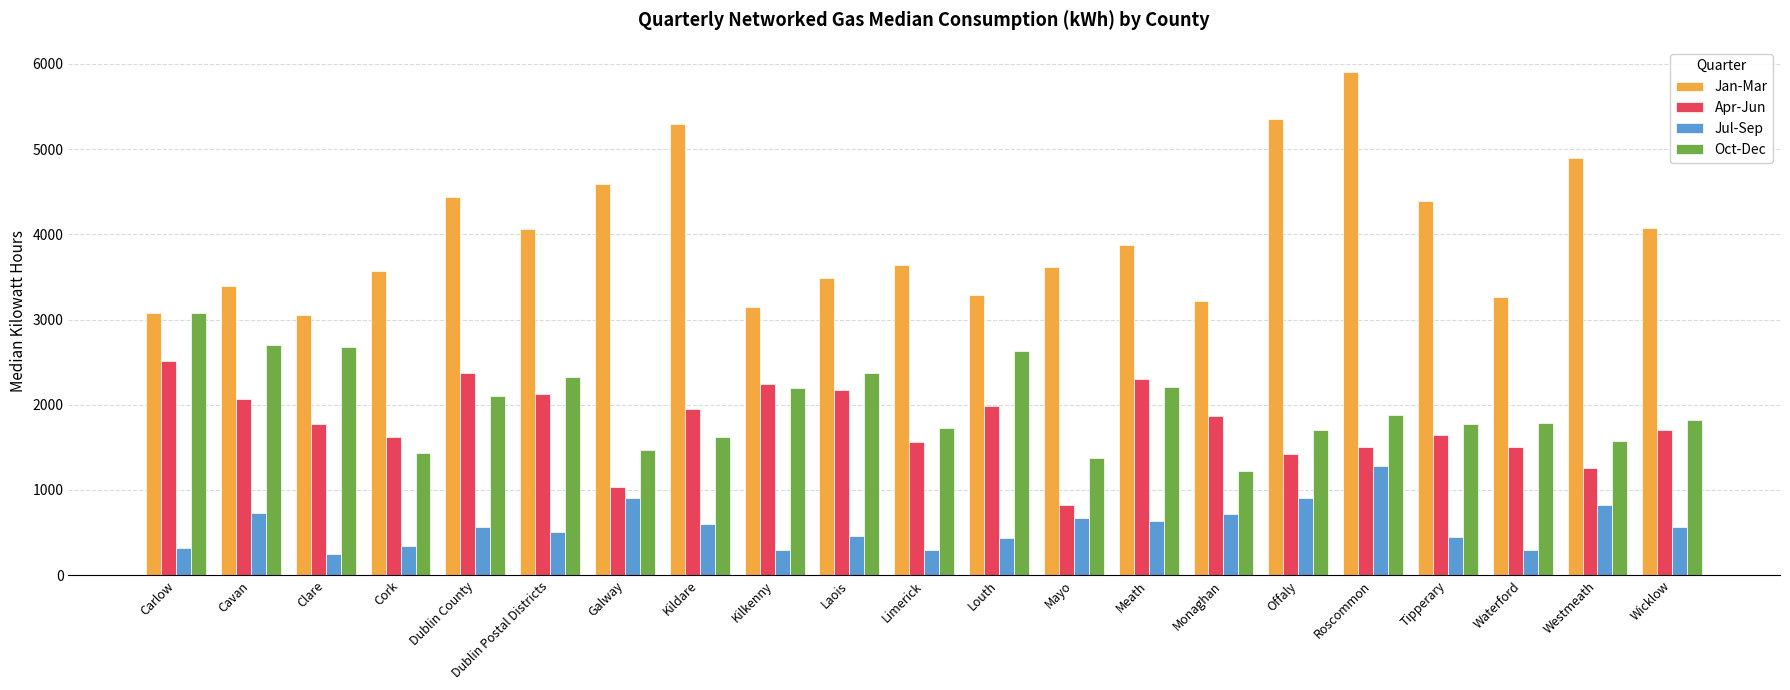

List the series in order of their peak value, highest first.

Jan-Mar, Oct-Dec, Apr-Jun, Jul-Sep